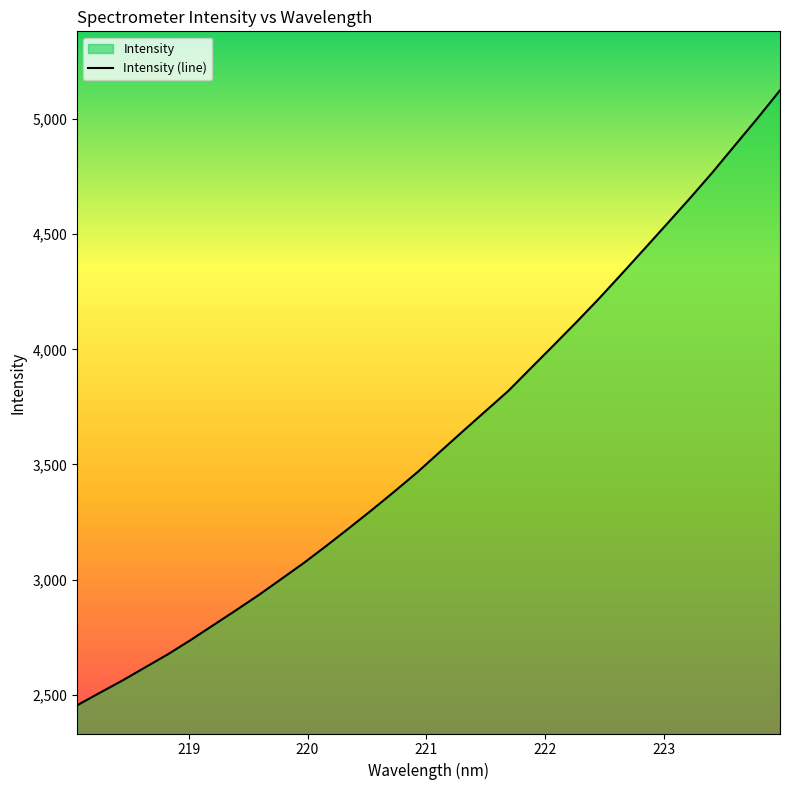

What is the minimum value shown in the chart?

2453.8